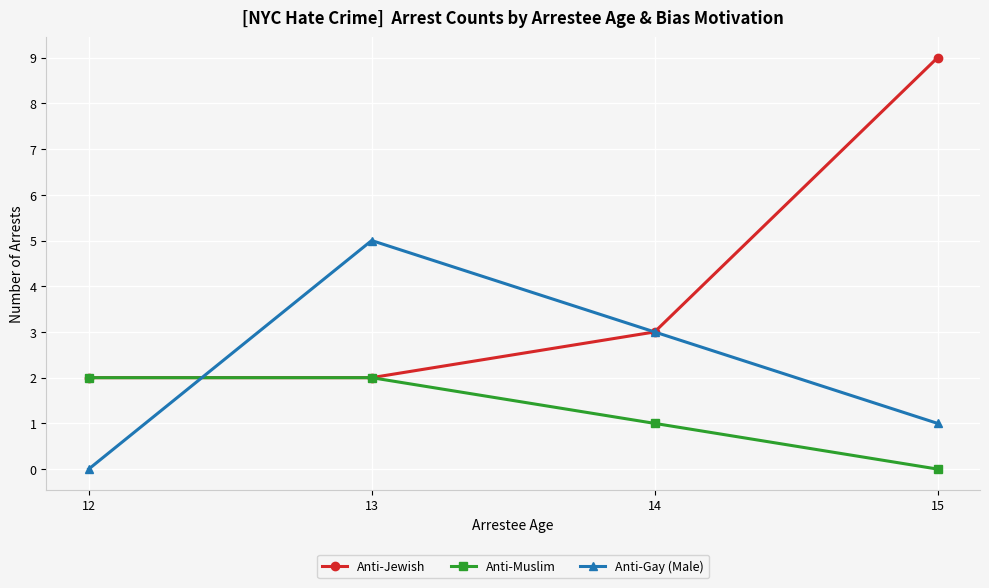

At which category is the sum across all series the highest?

15